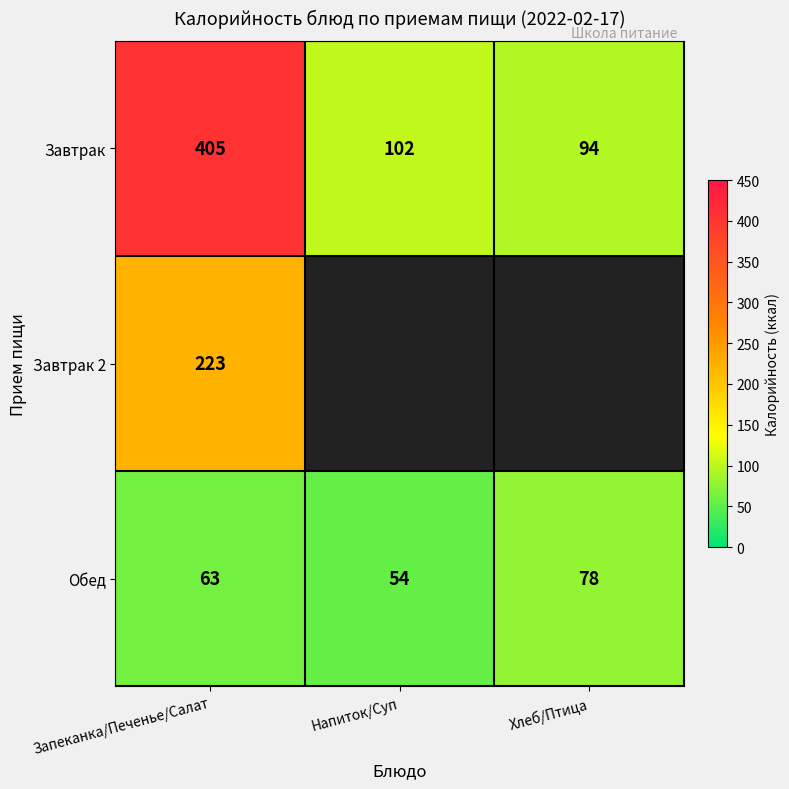

What is the average value of the Завтрак series?

200